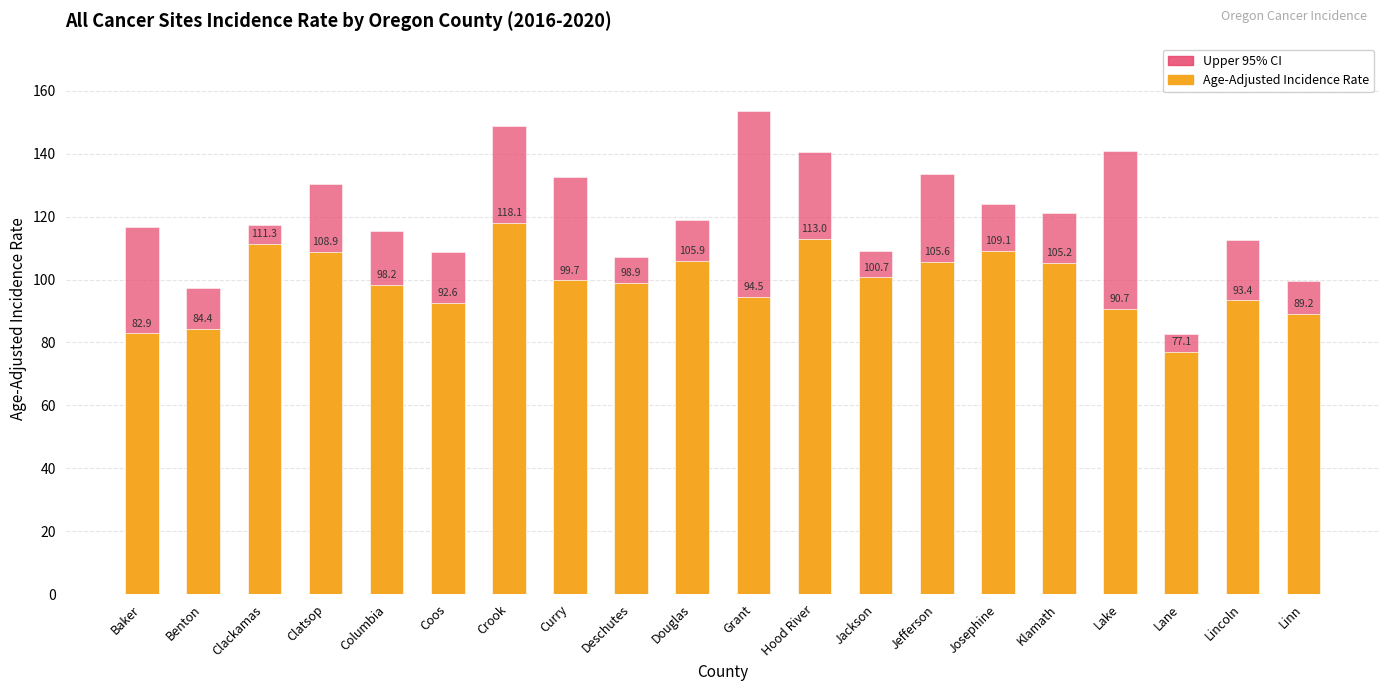

True or false: Upper 95% CI has a value of 112.6 at Lincoln.

True